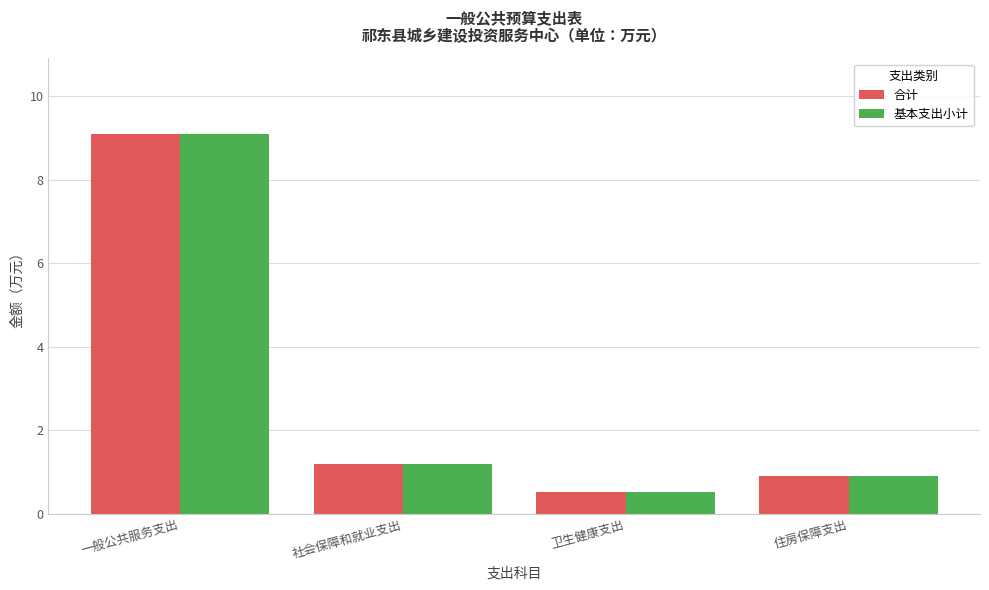

List the labels in order of 基本支出小计 value, smallest first.

卫生健康支出, 住房保障支出, 社会保障和就业支出, 一般公共服务支出